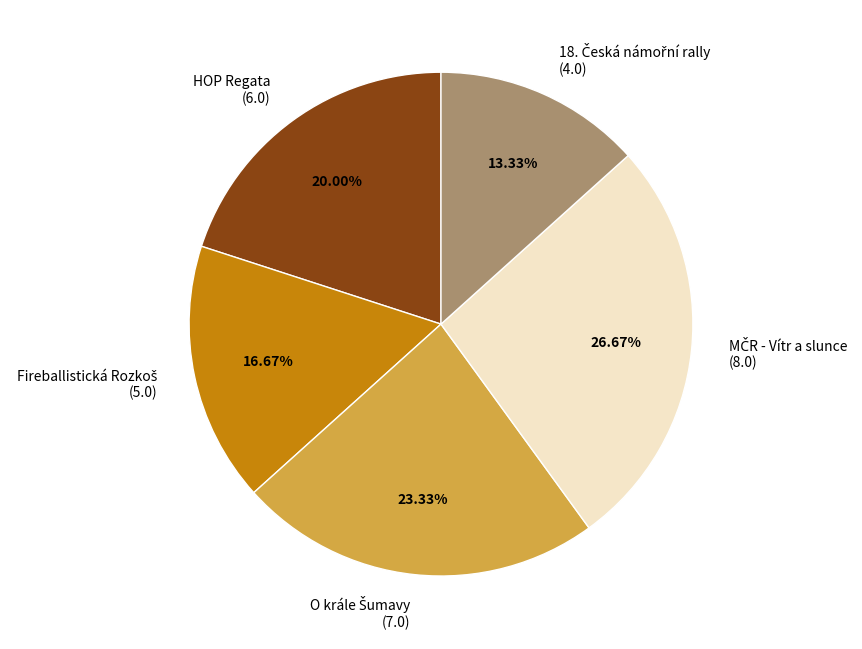

Does any single category account for the majority?

No